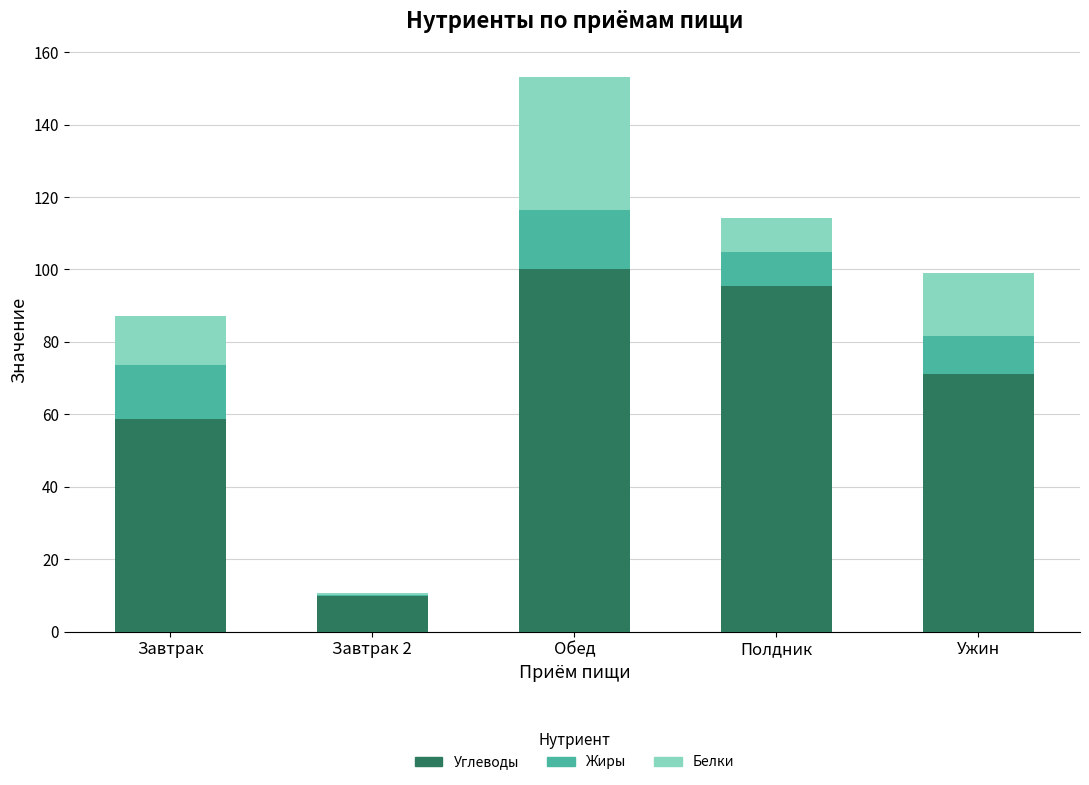

What is the sum of the Углеводы values at Завтрак and Ужин?

129.8